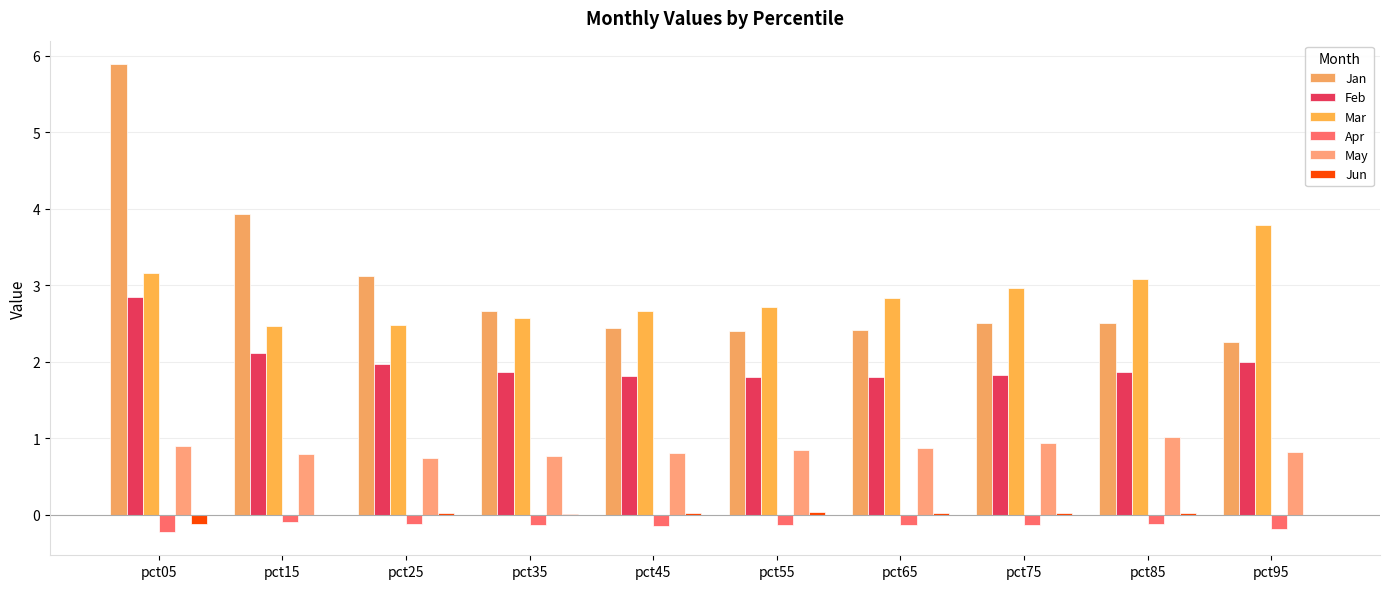

Are the bars grouped side by side (vs. stacked)?

Yes